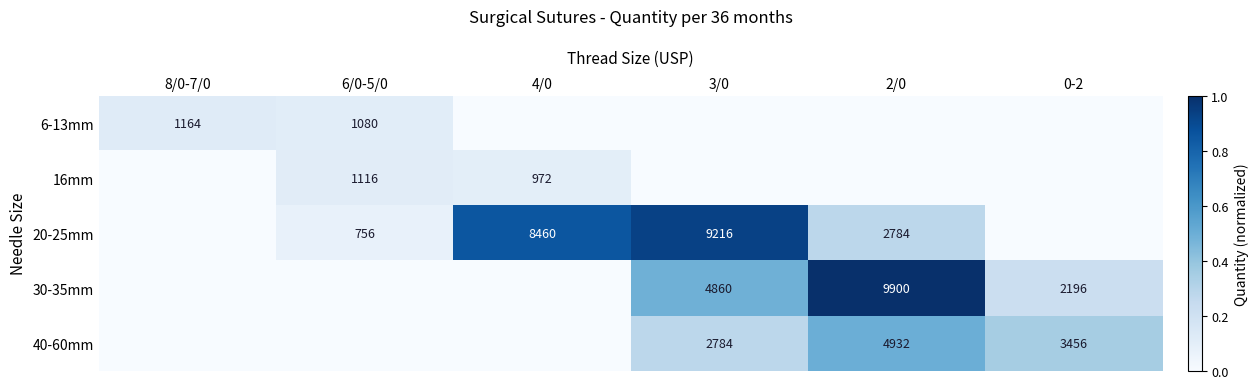

Count the number of categories in the chart.

6